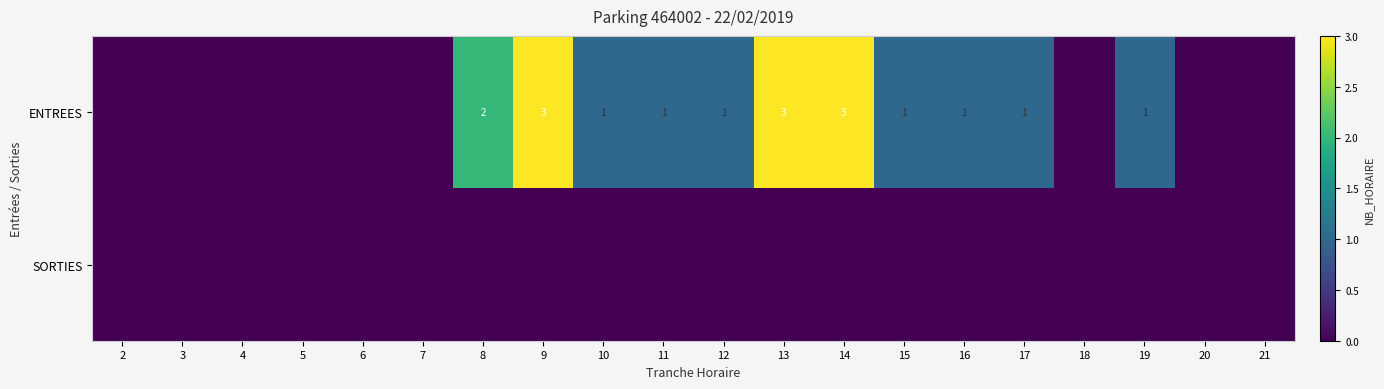

The ENTREES series shows 3 at 13. True or false?

True